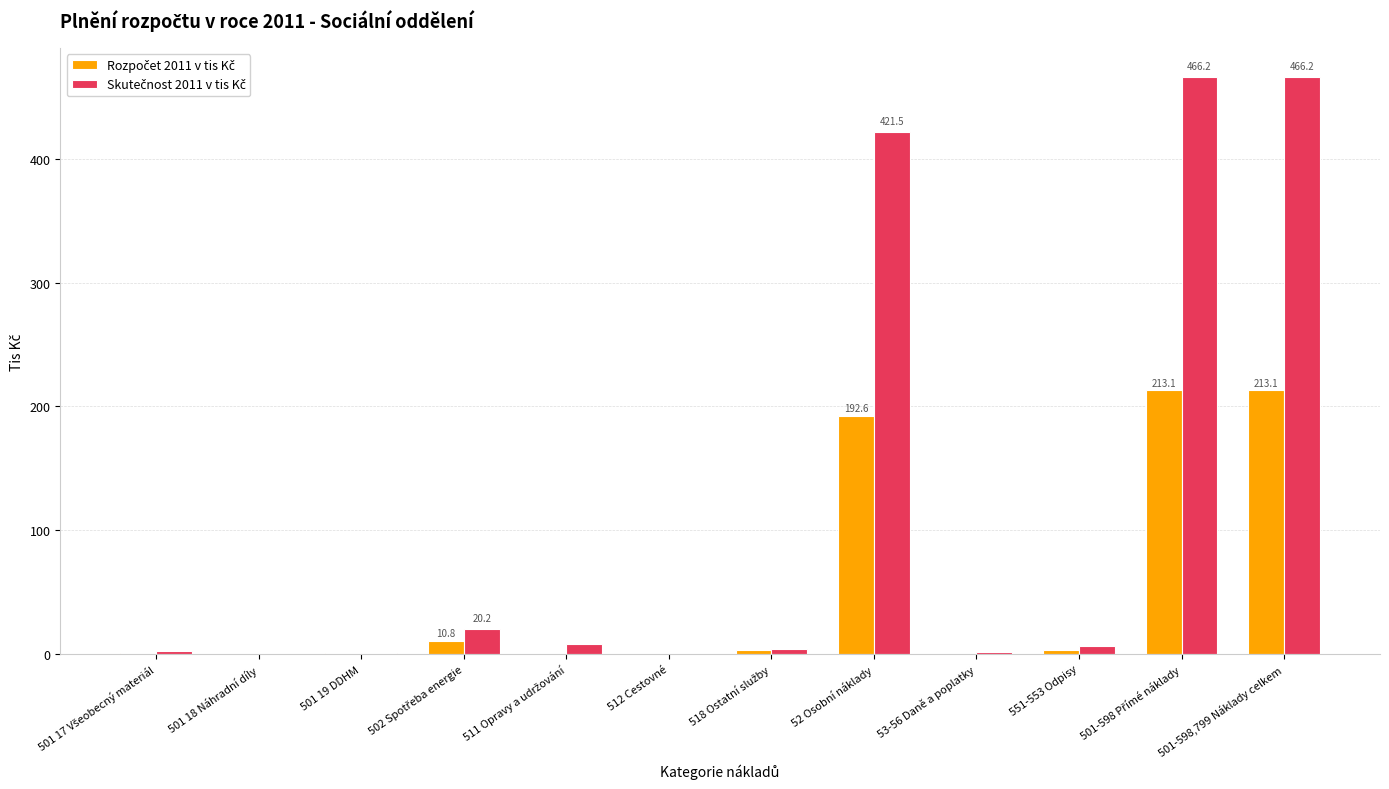

What is the total value across all series at 52 Osobní náklady?

614.1